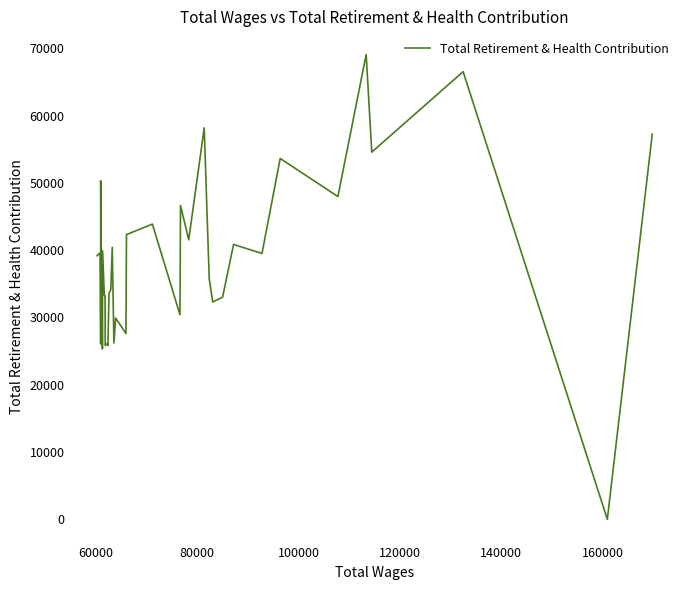

What is the value of the 38th point from the left?

66526